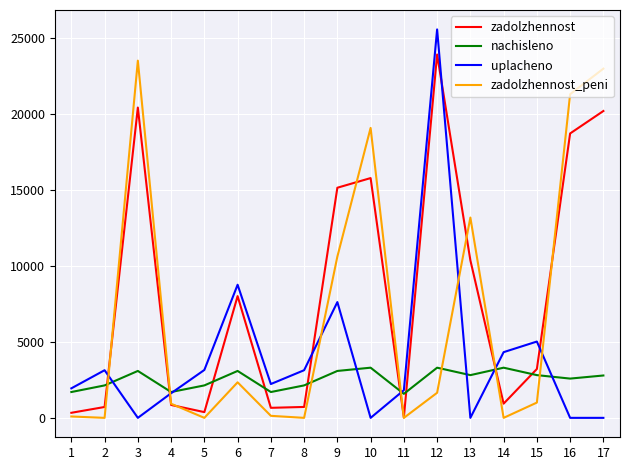

In nachisleno, how many points are higher than both neighbors (excluding endpoints)?

5